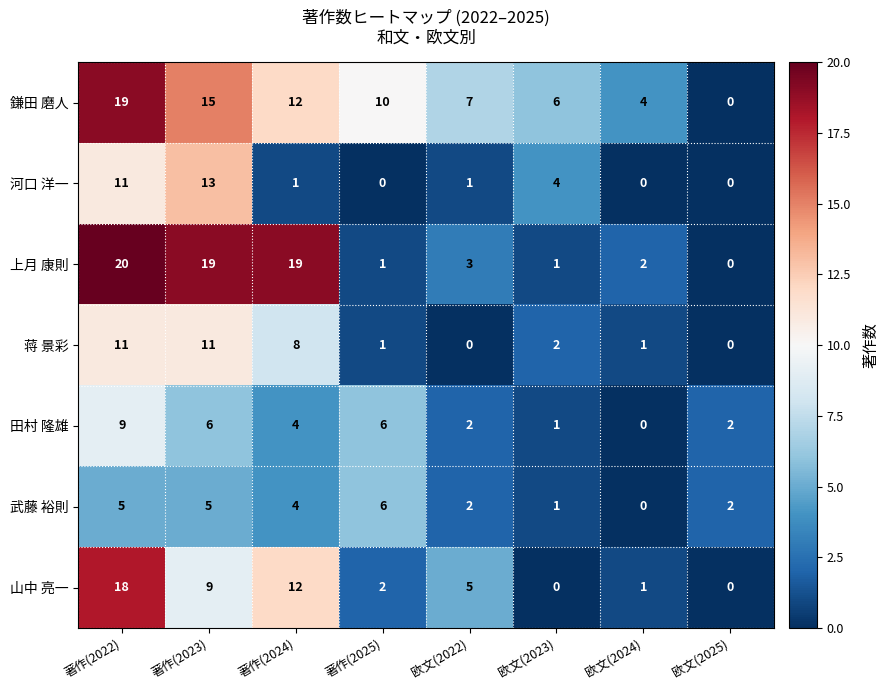

What is the total value across all series at 欧文(2024)?

8